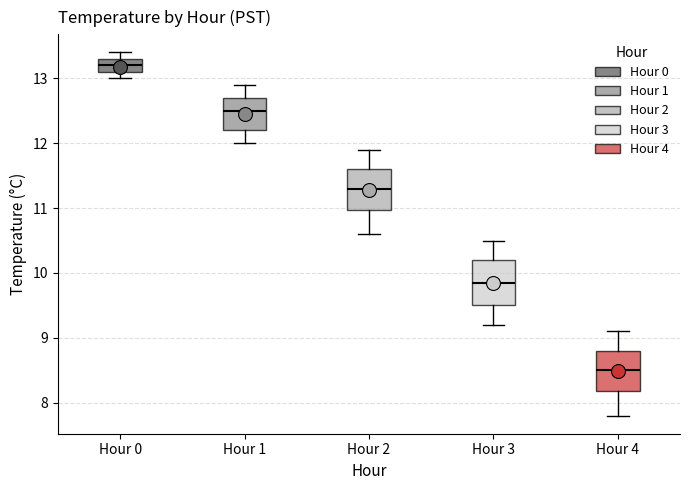

Reading left to right, transcribe this box plot: for each box, give where its median line is, the range the box spans, and where its two whiskers end, as read against the y-axis. The values are not printed on the chart, so give them approximately, as read against the axis.

Hour 0: median 13.2, box 13.1 to 13.3, whiskers 13.0 to 13.4
Hour 1: median 12.5, box 12.2 to 12.7, whiskers 12.0 to 12.9
Hour 2: median 11.3, box 11.0 to 11.6, whiskers 10.6 to 11.9
Hour 3: median 9.9, box 9.5 to 10.2, whiskers 9.2 to 10.5
Hour 4: median 8.5, box 8.2 to 8.8, whiskers 7.8 to 9.1